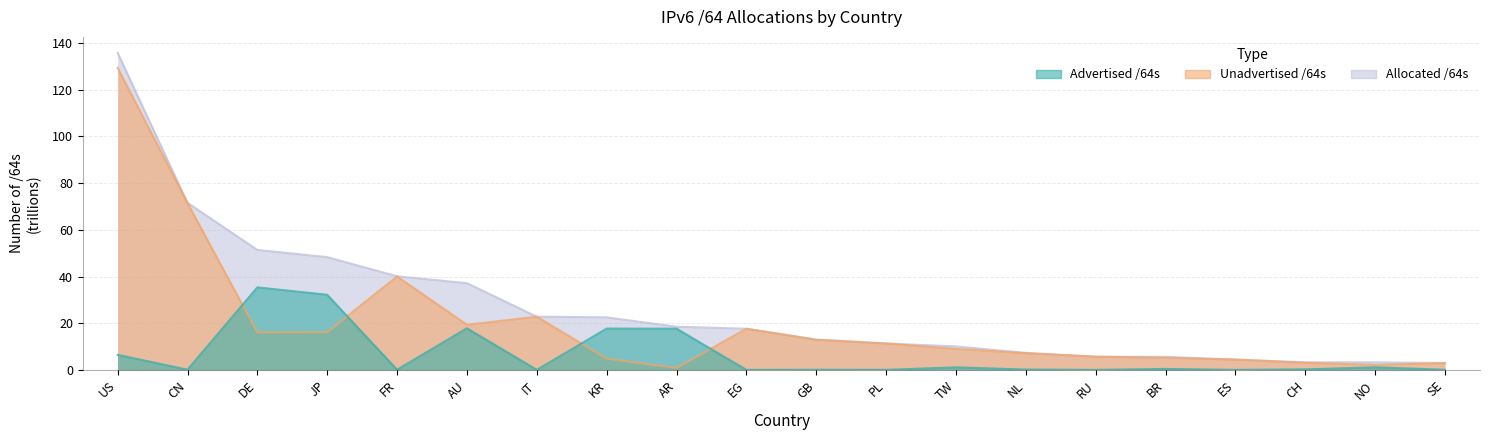

Is the value of Allocated /64s at GB greater than the value of Advertised /64s at NO?

Yes